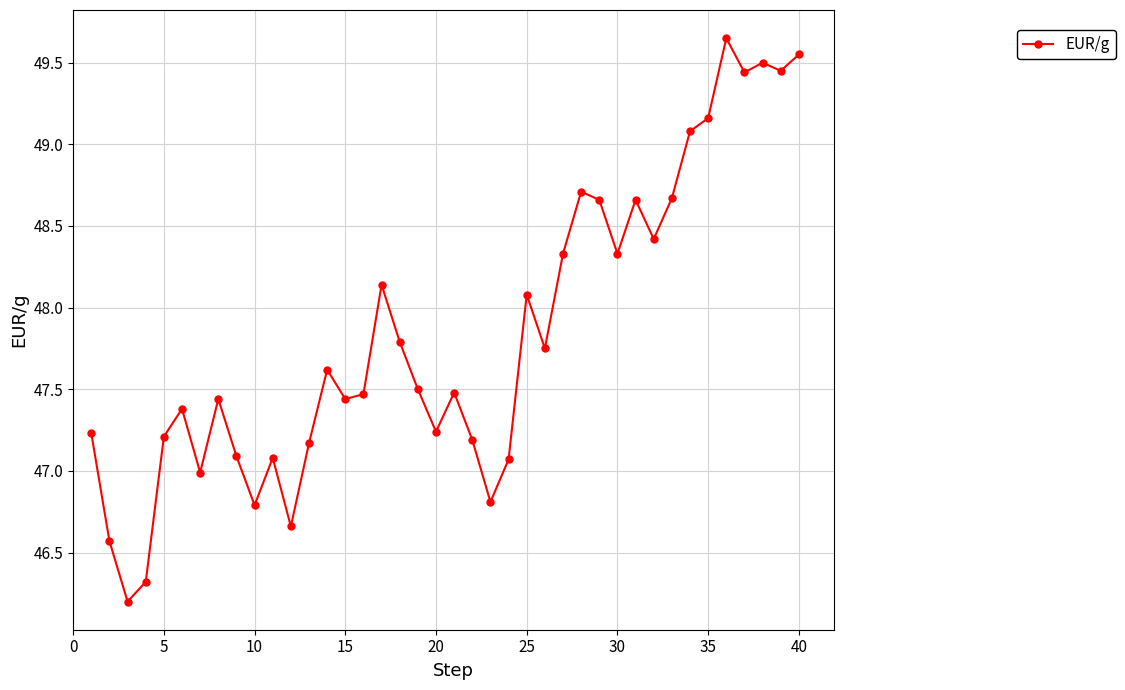

Does the chart display data point markers on the line(s)?

Yes